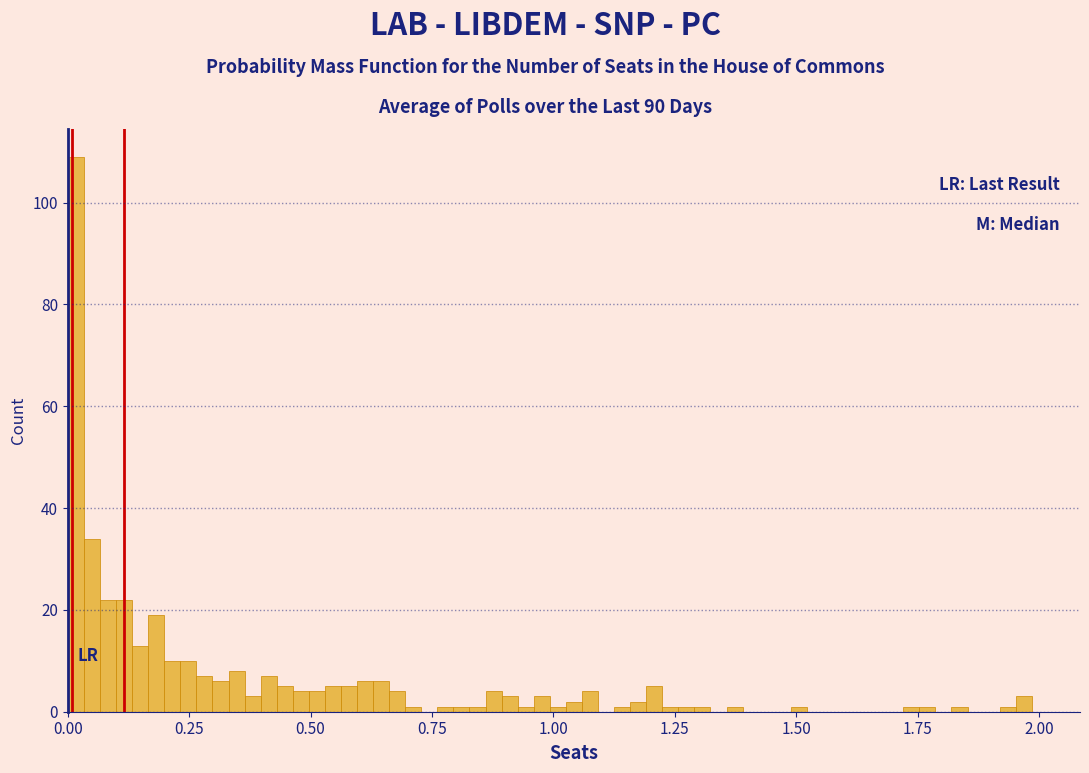

Around what value on the x-axis is the tallest bar? Give the approximate position of its centre, as read against the axis.

0.00